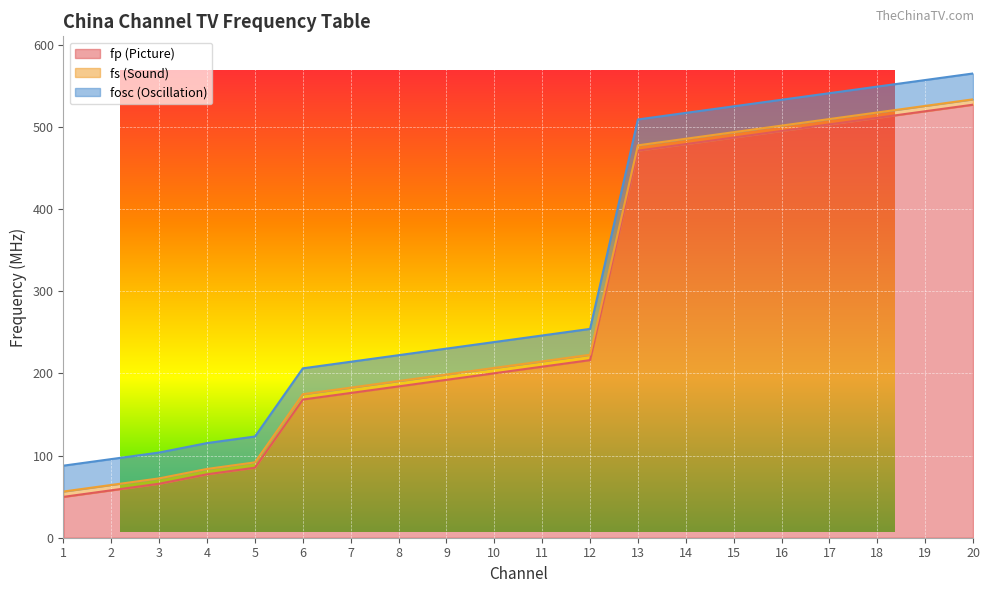

True or false: fp (Picture) and fs (Sound) intersect in this chart.

False